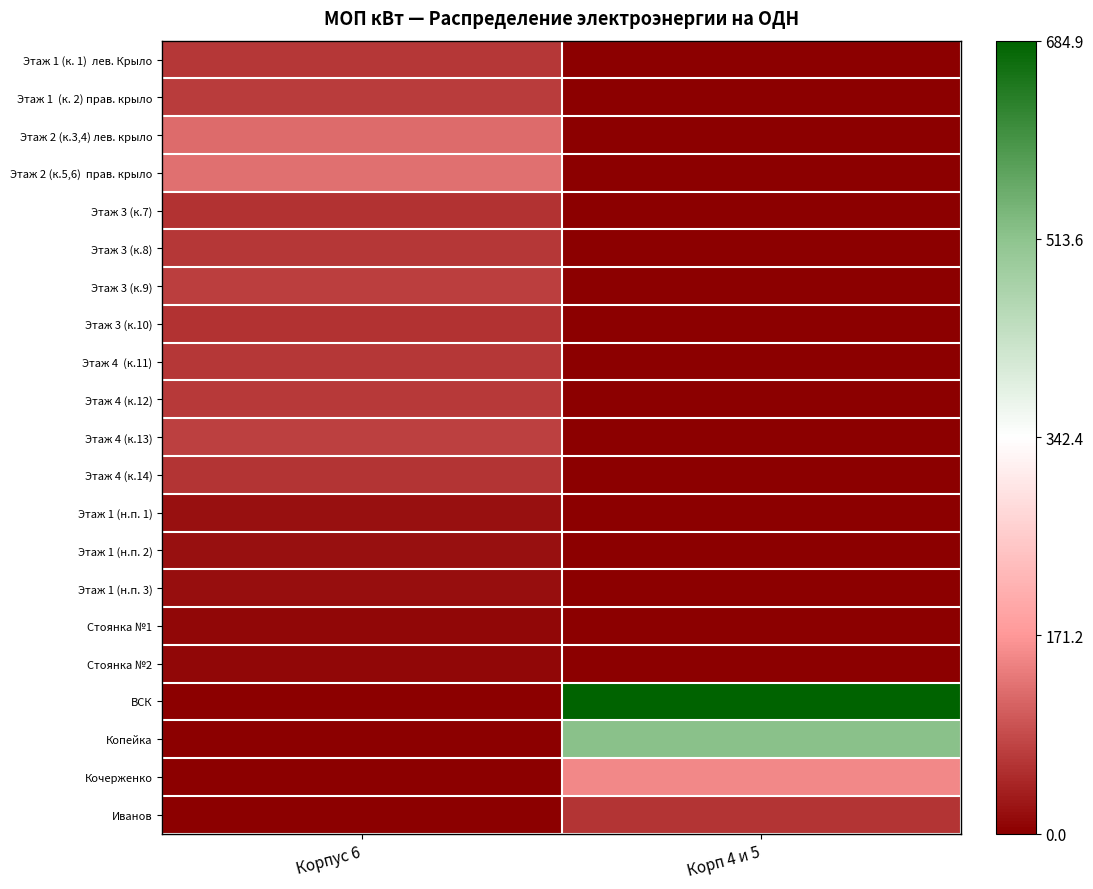

Which has a higher value, Корп 4 и 5 or Корпус 6?

Корпус 6